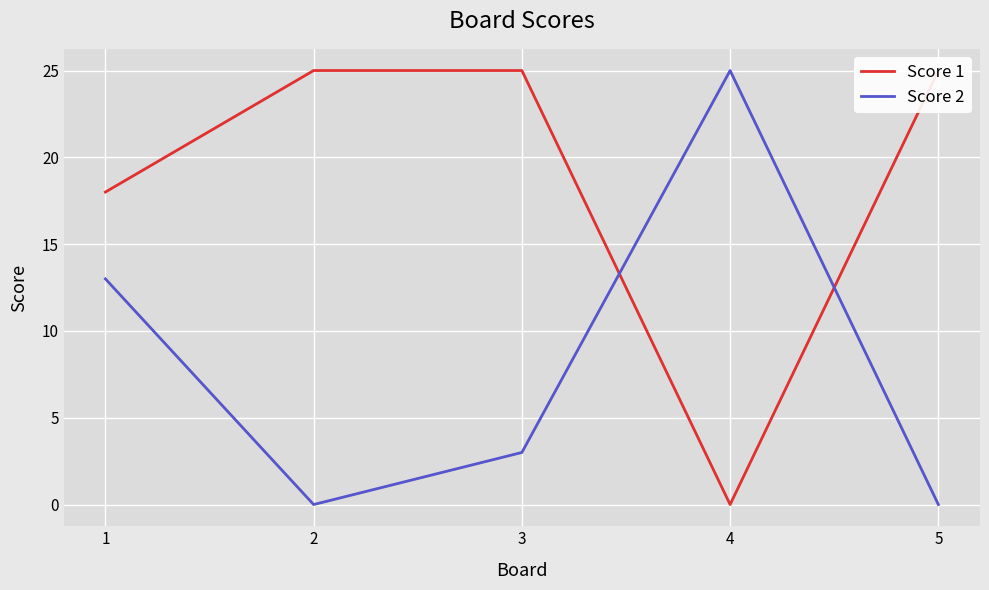

What value does the Score 1 series have at 5, to the nearest 5?

25